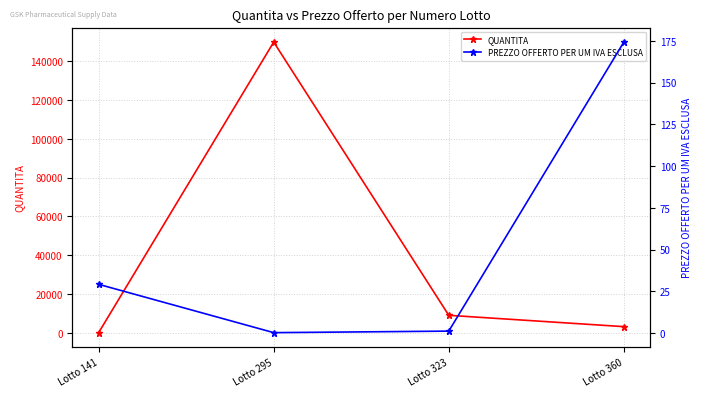

What is the total value across all series at Lotto 323?

9001.3